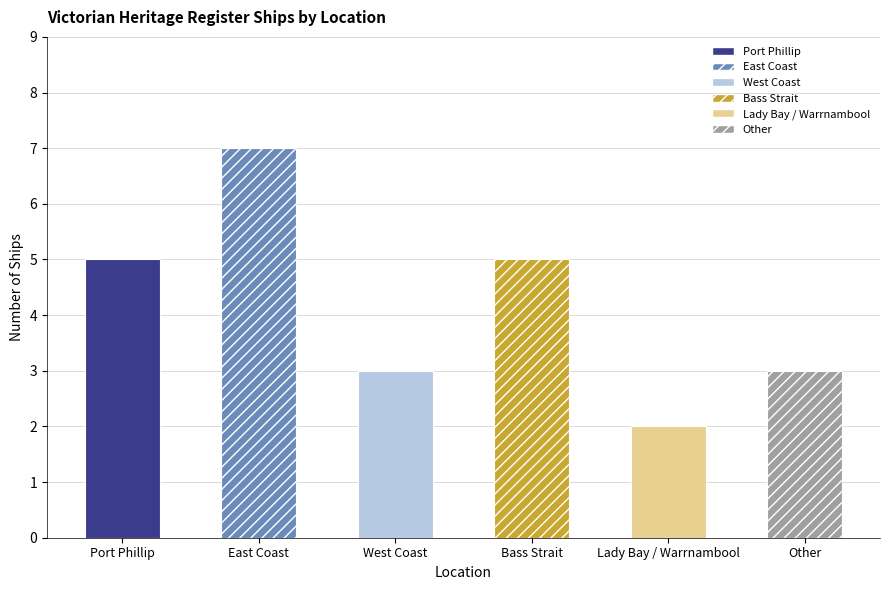

Reading left to right, what are all the values shown in this chart?

Port Phillip=5	East Coast=7	West Coast=3	Bass Strait=5	Lady Bay / Warrnambool=2	Other=3